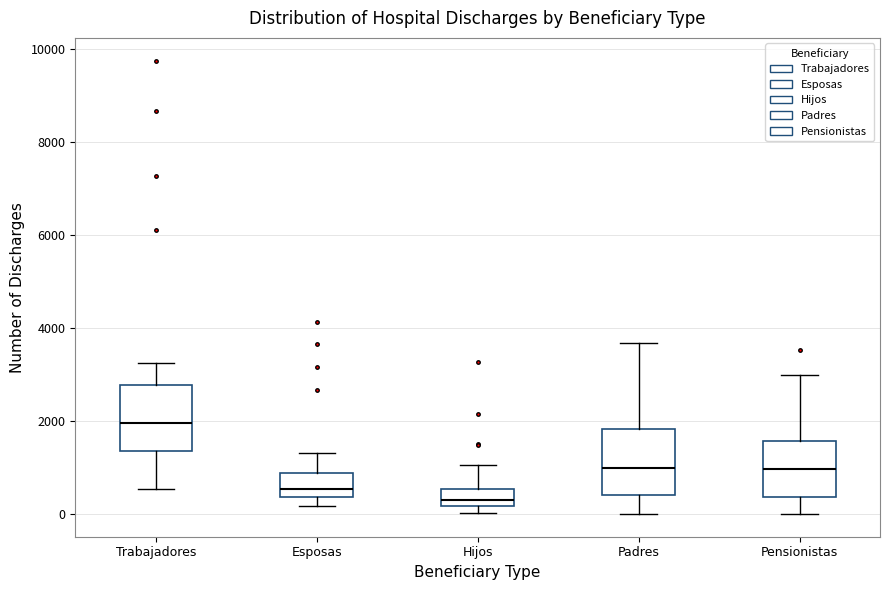

Which box has the lowest median line?

Hijos